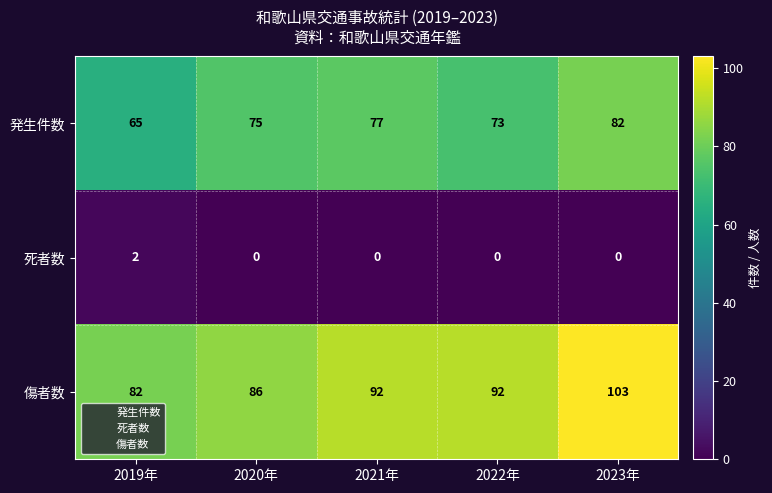

At which label is 発生件数 closest to 73?

2022年